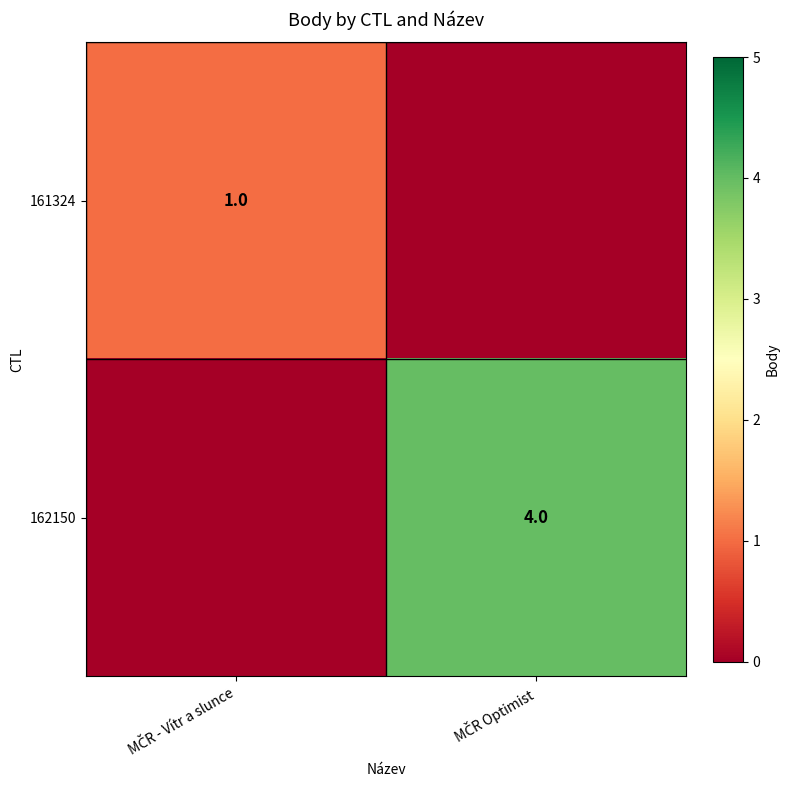

What is the average value of the 162150 series?

2